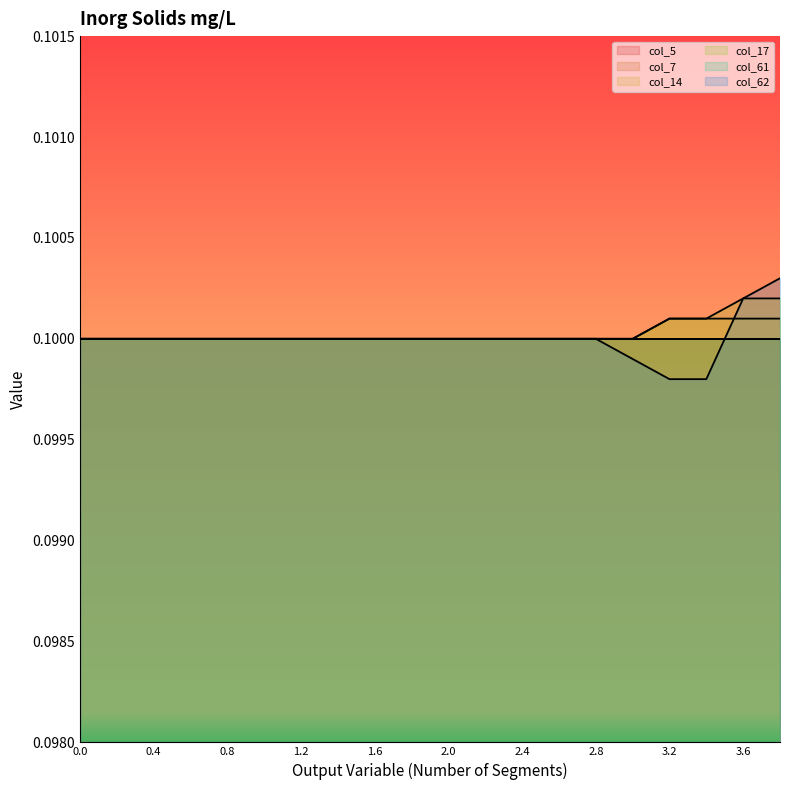

Is the value of col_62 at 2.4 greater than the value of col_17 at 2.4?

No